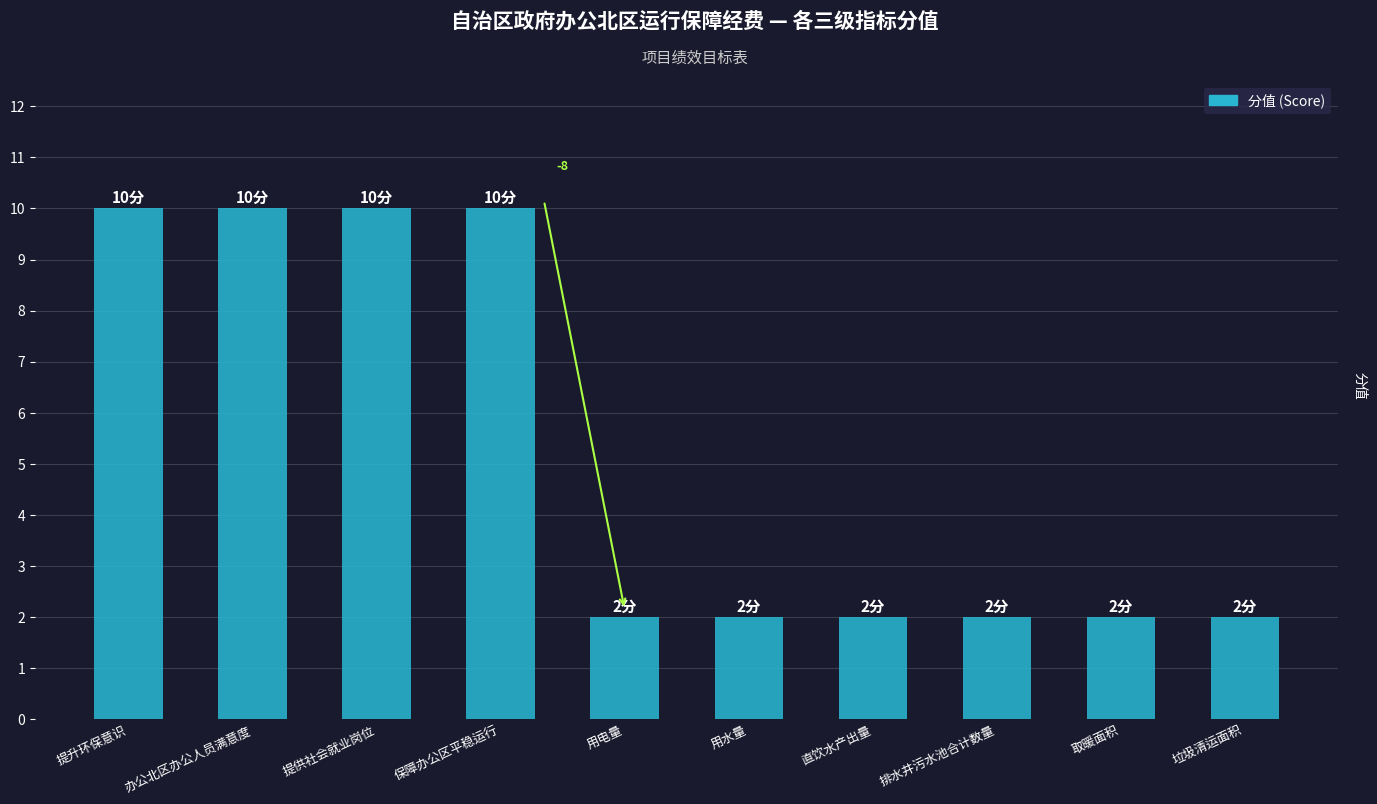

What is the value of the 7th bar from the left?

2